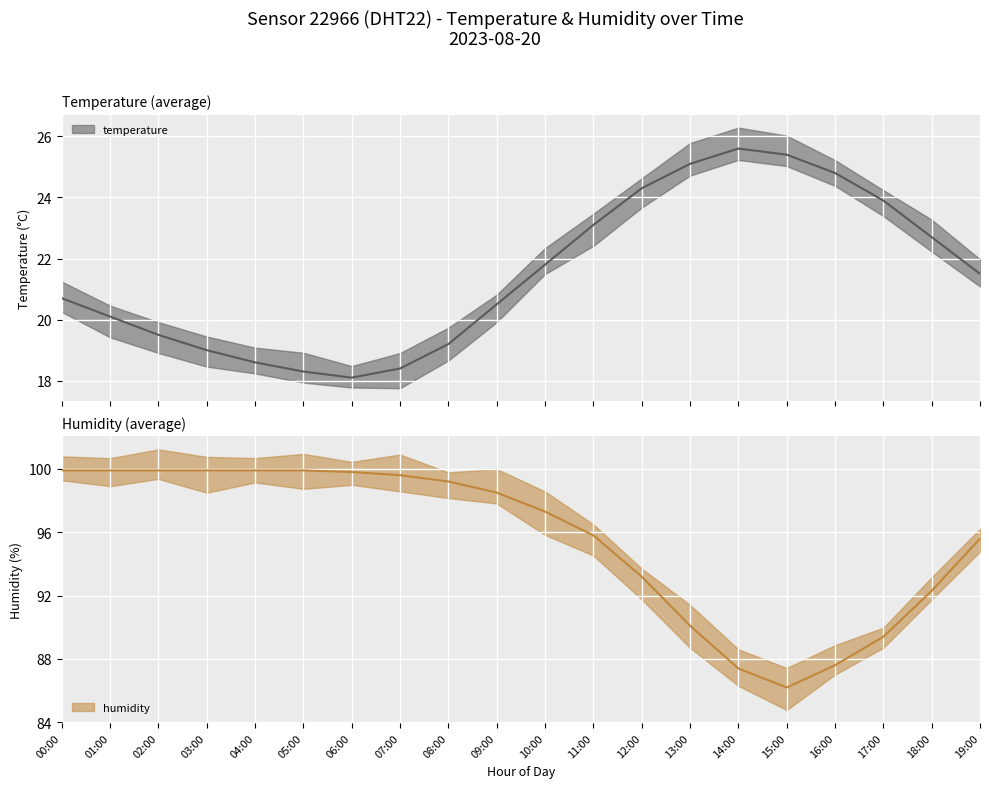

How many data points does each series have?

20